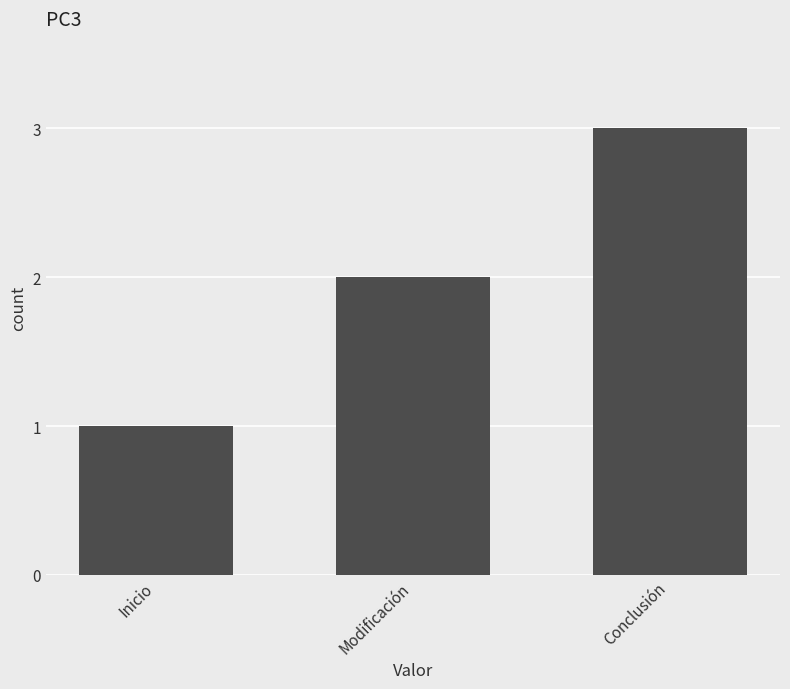

What is the value of the 2nd bar from the left?

2